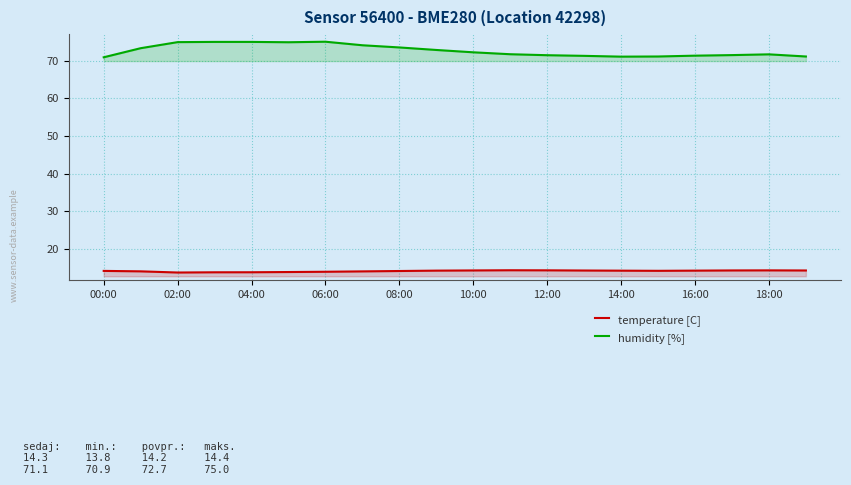

What is the difference between the highest and lowest values at 00:00?

56.7